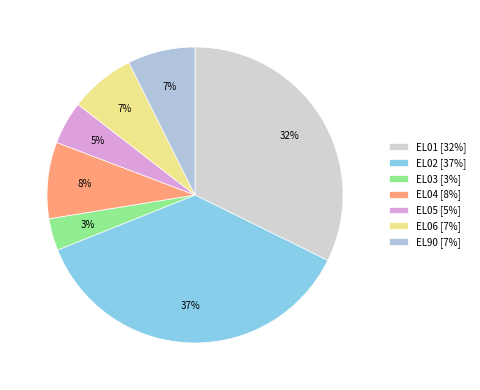

Is the sum of EL01 and EL04 greater than half?

No